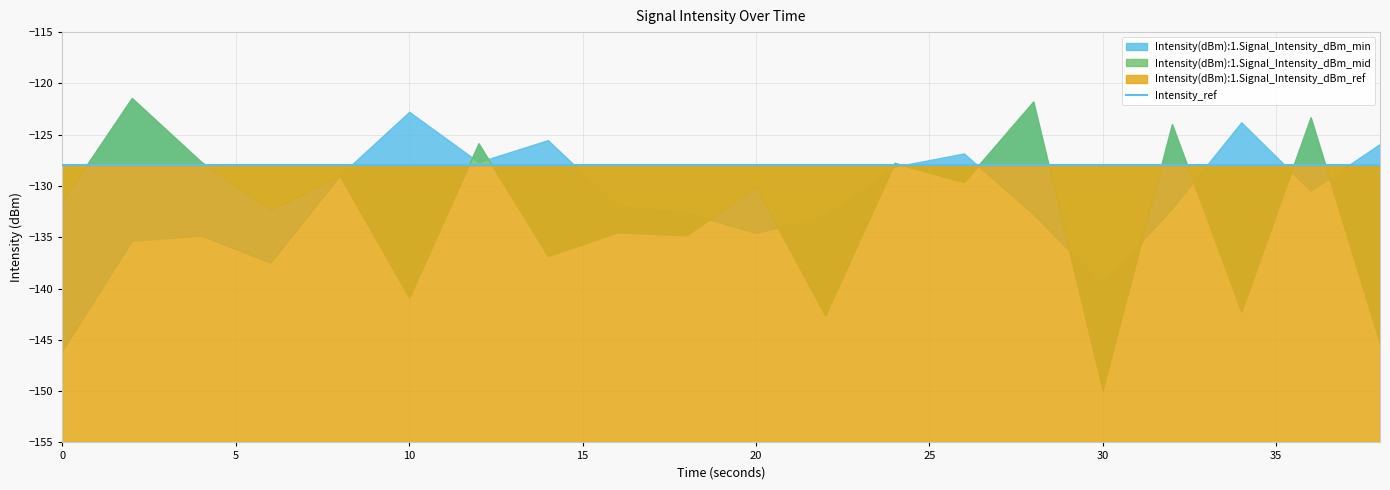

What is the value of the intensity_ref point at the 12th from the left?

-128.0